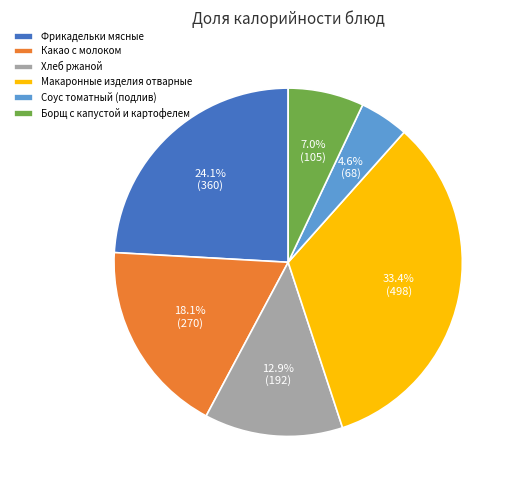

Does Какао с молоком represent more than half of the total?

No